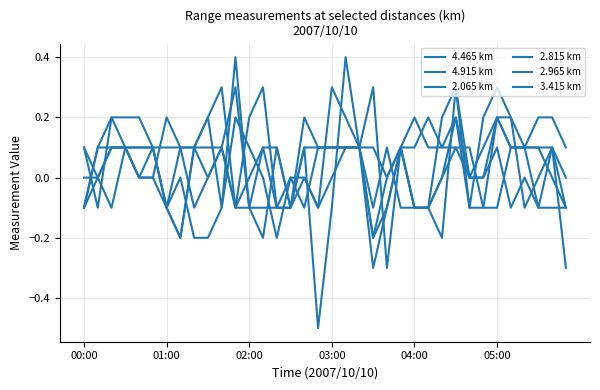

How many lines are shown in the chart?

6